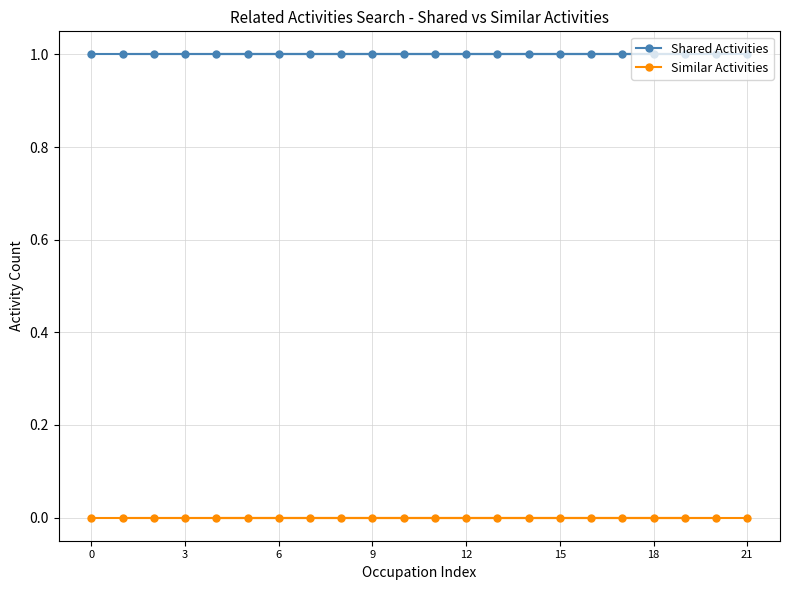

What is the value of the Shared Activities point at the 5th from the left?

1